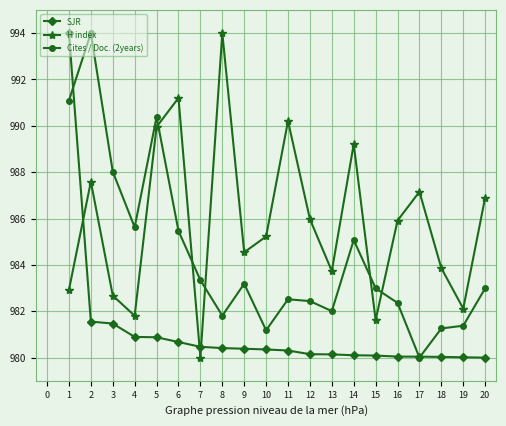

In H index, how many points are lower than both neighbors (excluding endpoints)?

6